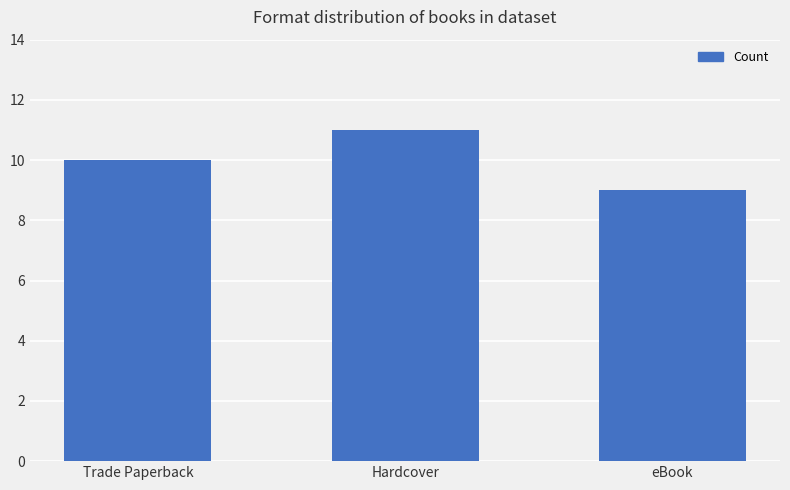

At which category does the chart reach its minimum across all series?

eBook